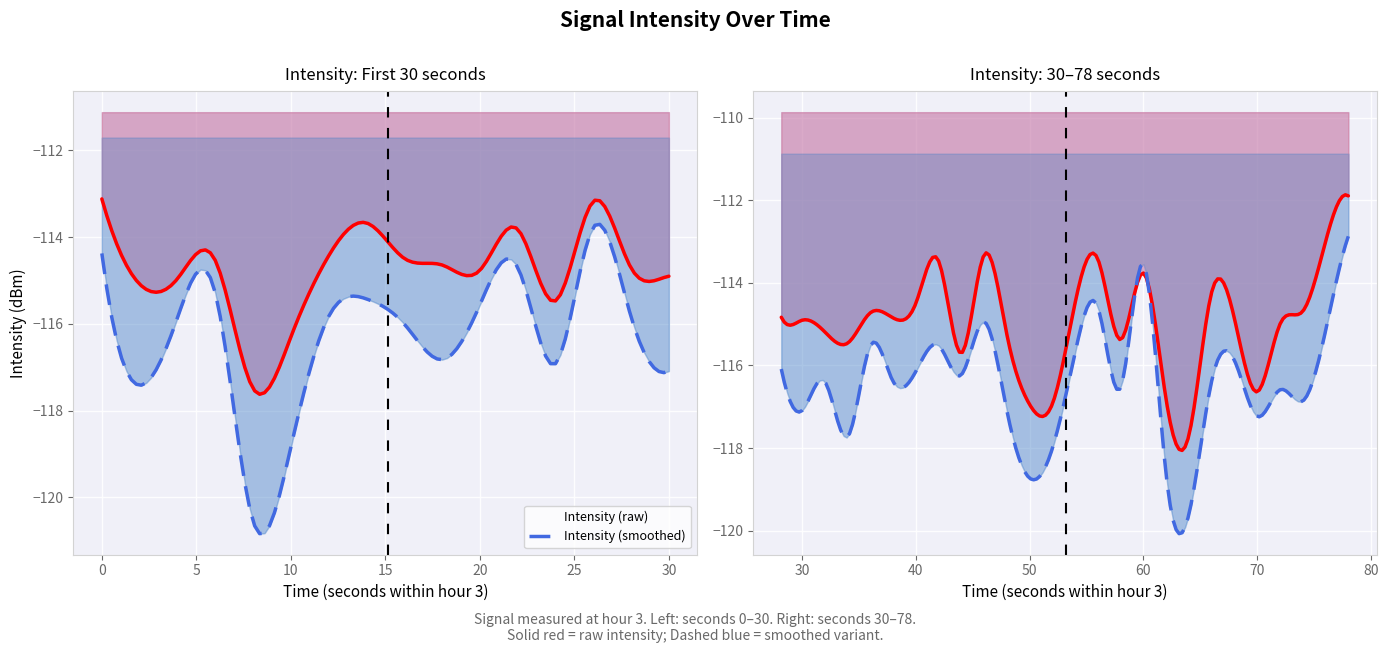

Which has a higher value, 28 or 26?

26